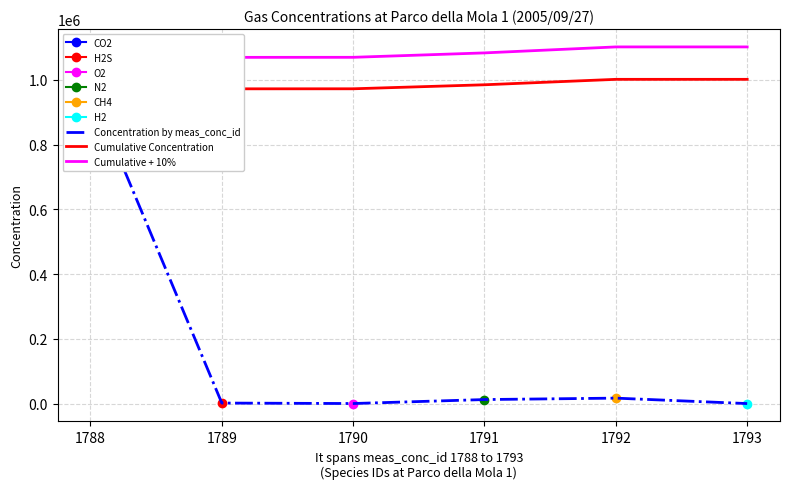

How many distinct data groups are displayed?

3